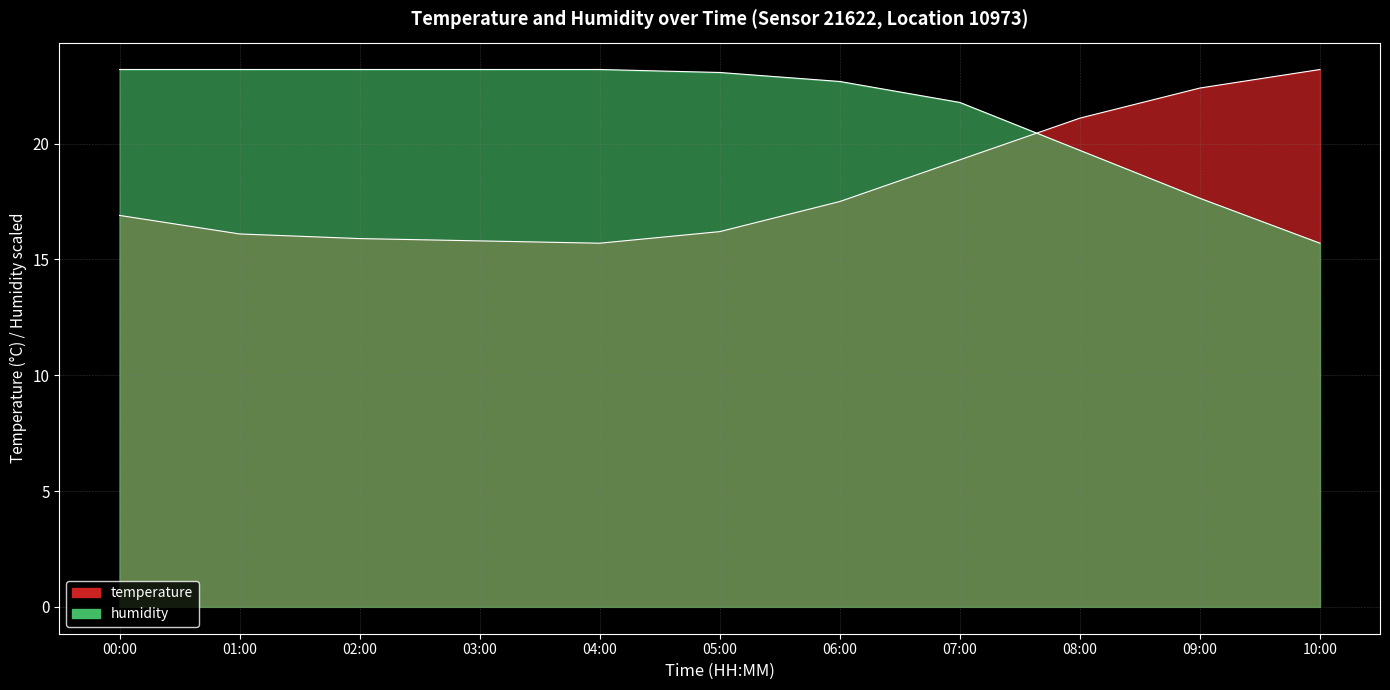

Which series changed the most between 05:00 and 10:00?

humidity